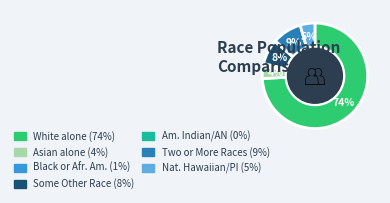

To the nearest percent, what is the average slice percentage?

14%